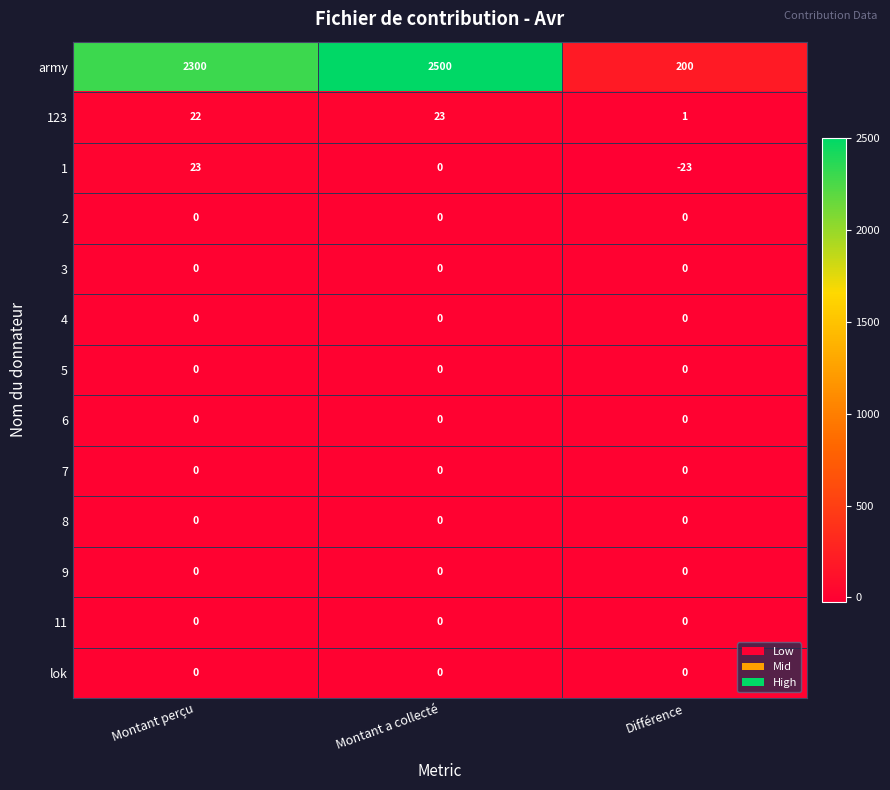

Between Montant a collecté and Différence, which series saw the biggest shift?

army